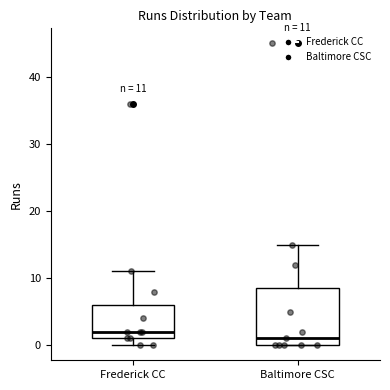

Which box is the tallest, from its lower edge to its upper edge?

Baltimore CSC